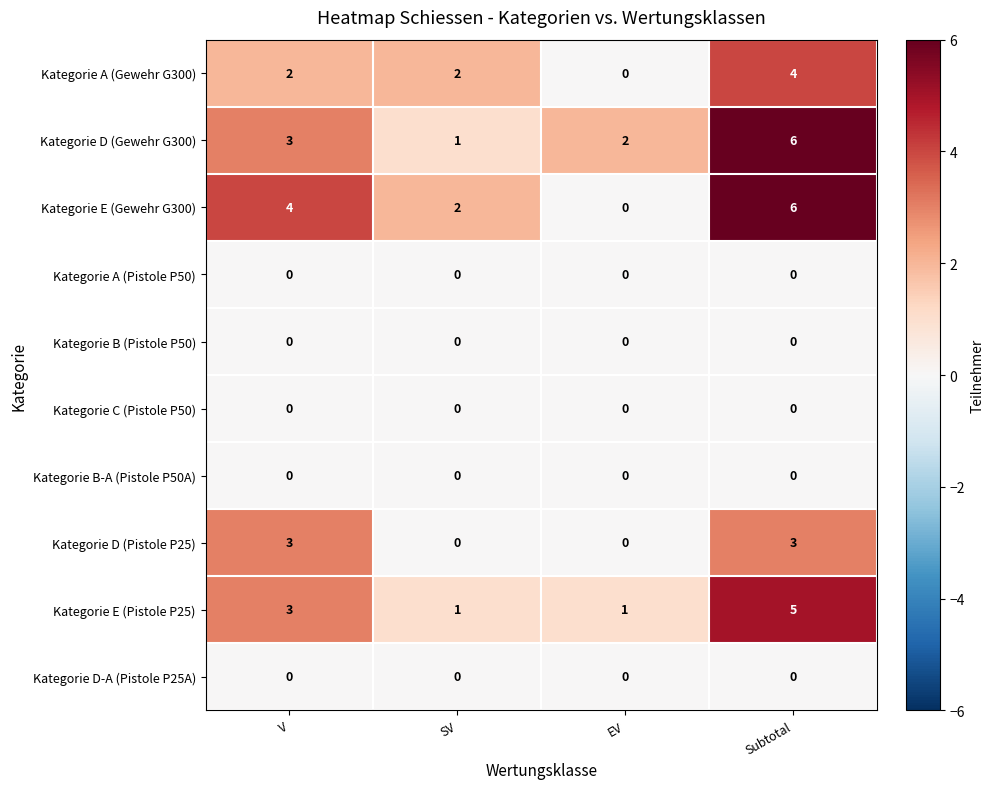

The Kategorie D (Pistole P25) series shows 5 at V. True or false?

False